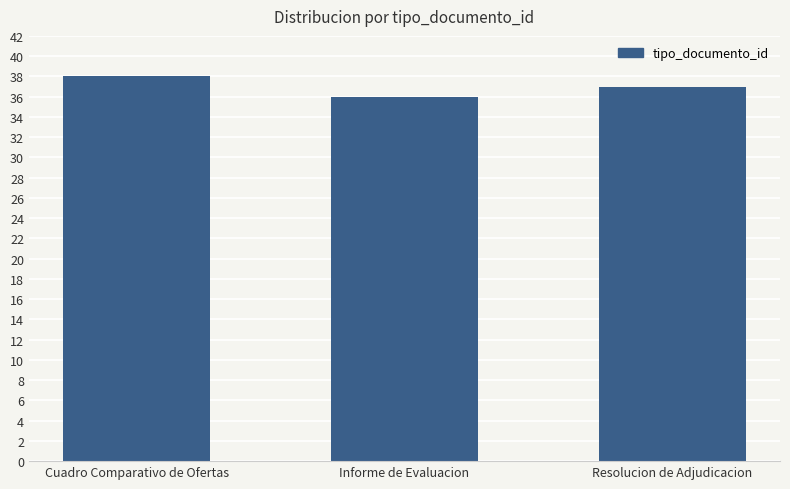

Between Cuadro Comparativo de Ofertas and Informe de Evaluacion, which is larger?

Cuadro Comparativo de Ofertas